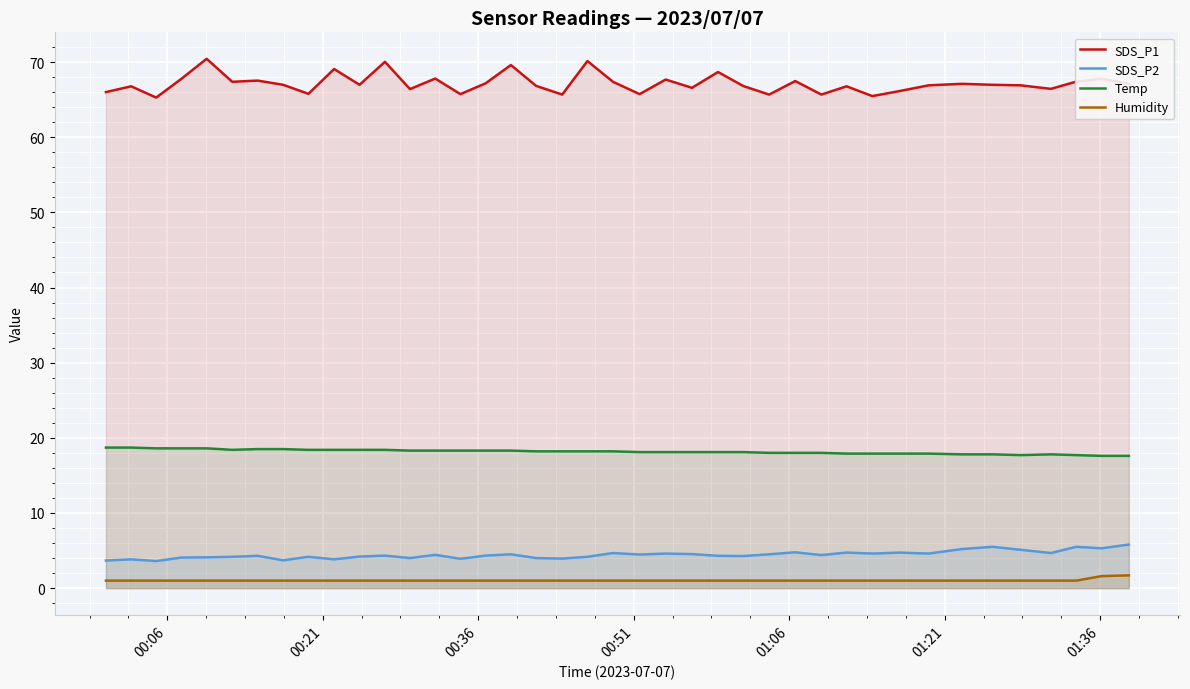

What is the difference between the maximum and minimum values in the SDS_P2 series?

2.2